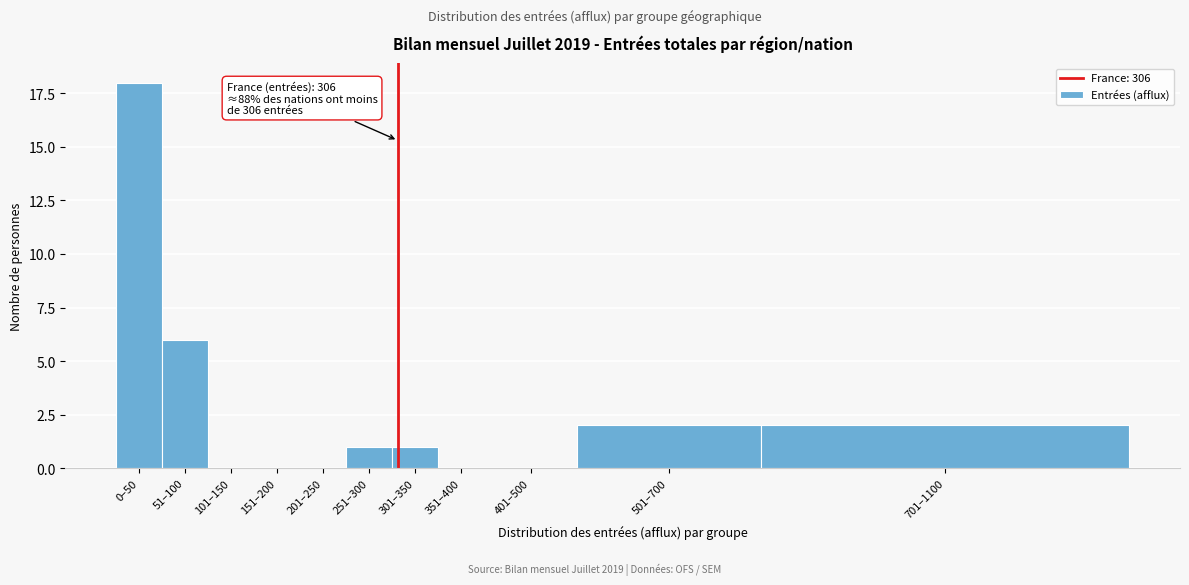

Reading left to right, transcribe all the data shown in this chart.

0–50=18	51–100=6	101–150=0	151–200=0	201–250=0	251–300=1	301–350=1	351–400=0	401–500=0	501–700=2	701–1100=2